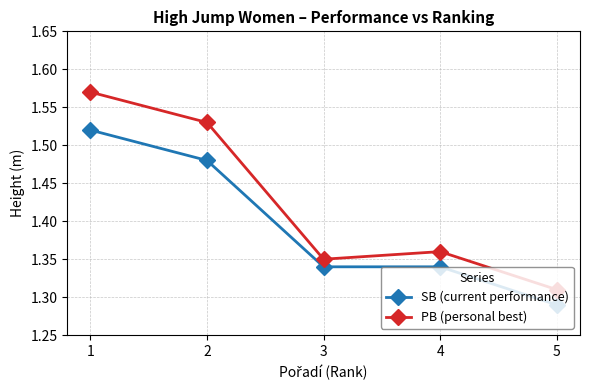

Rank the series by their average value, from highest to lowest.

PB (personal best), SB (current performance)